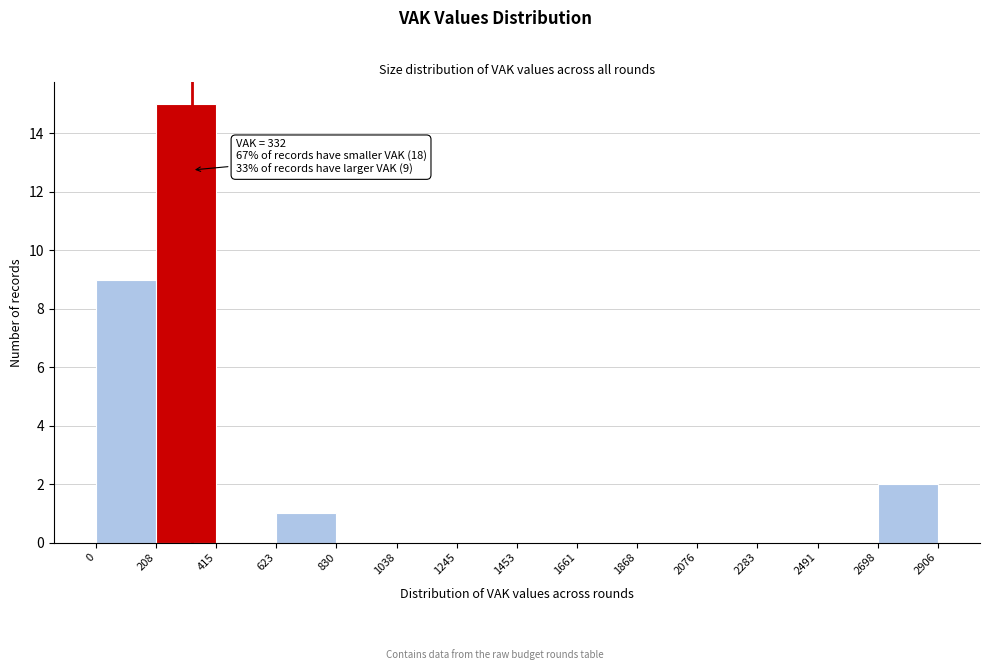

Which range on the x-axis has the tallest bar?

208 to 415